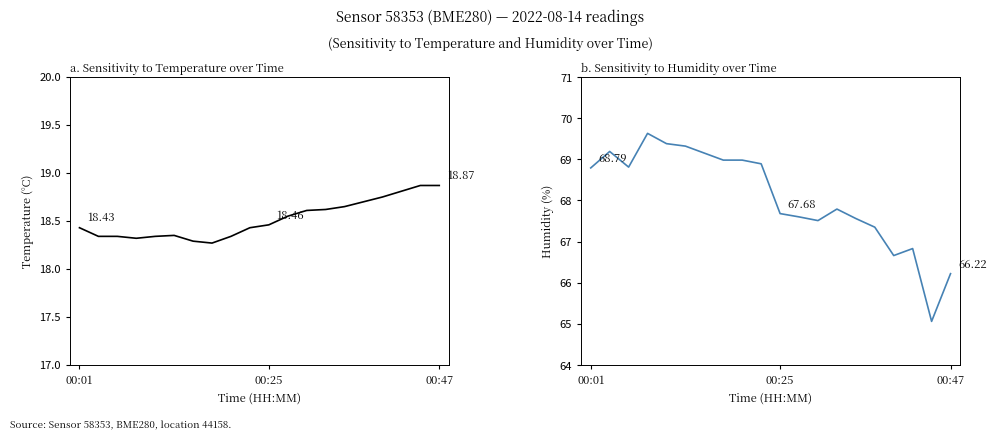

The value of humidity at 12 is 25.3. True or false?

False